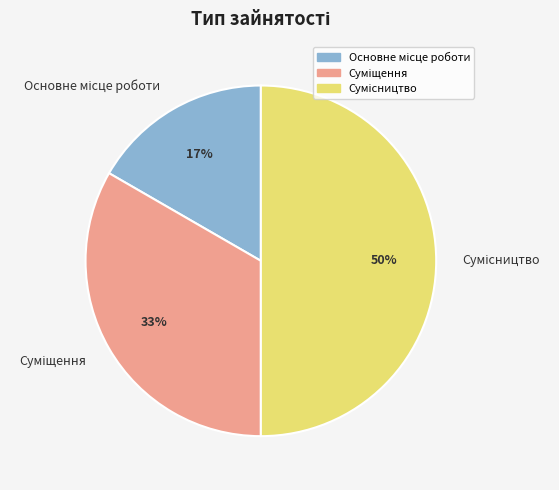

To the nearest percent, what is the difference between the largest and smallest slice percentages?

33%